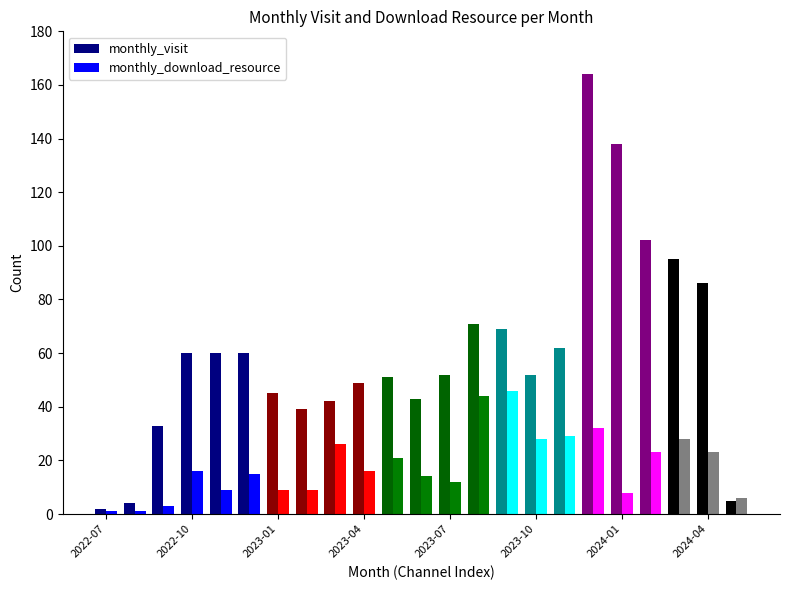

What is the label of the 19th bar from the right?

2022-11